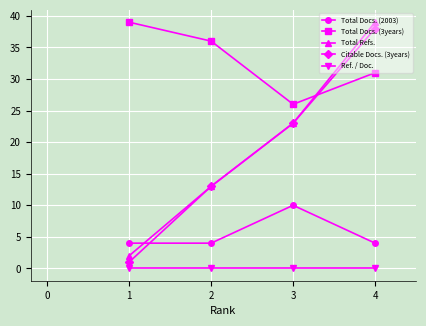

What is the value of the Total Docs. (3years) point at the 3rd from the left?

26